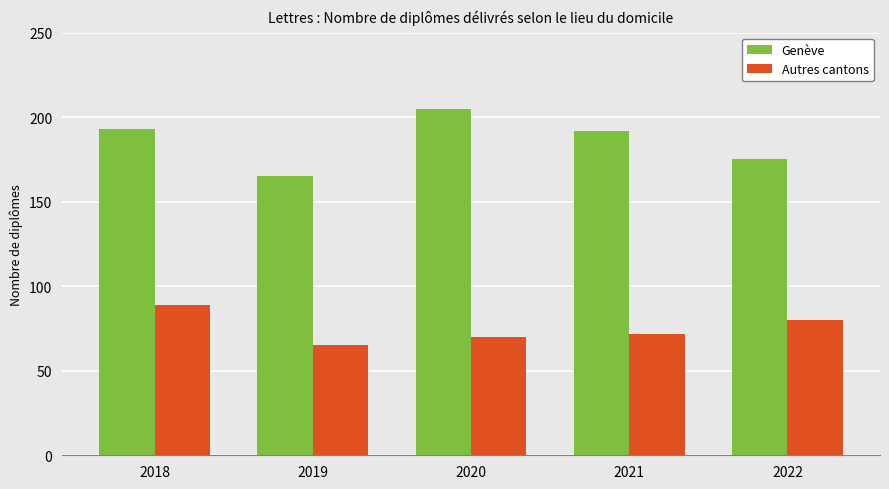

True or false: Autres cantons has a value of 129 at 2021.

False